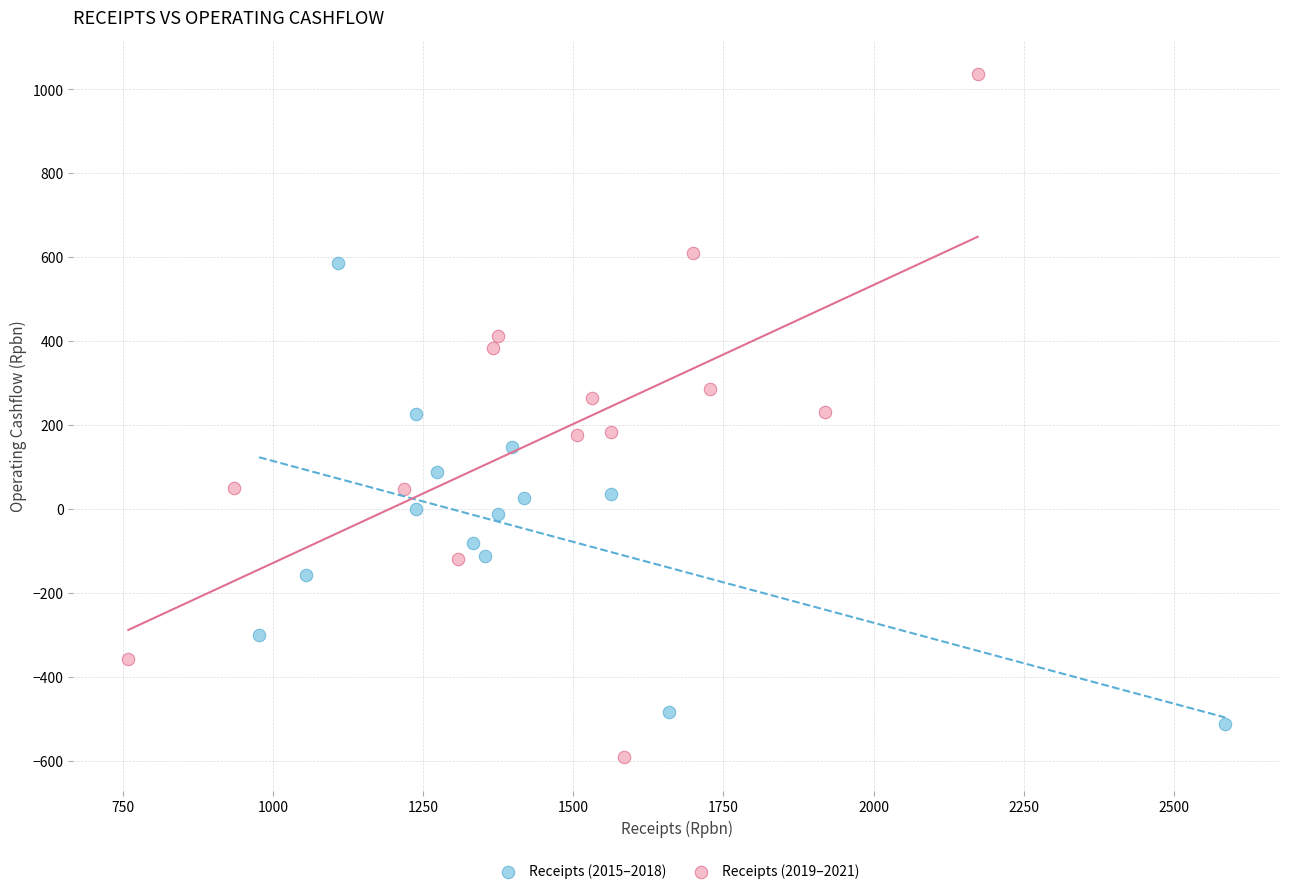

Which series has the widest spread of Y values?

Receipts (2019–2021)